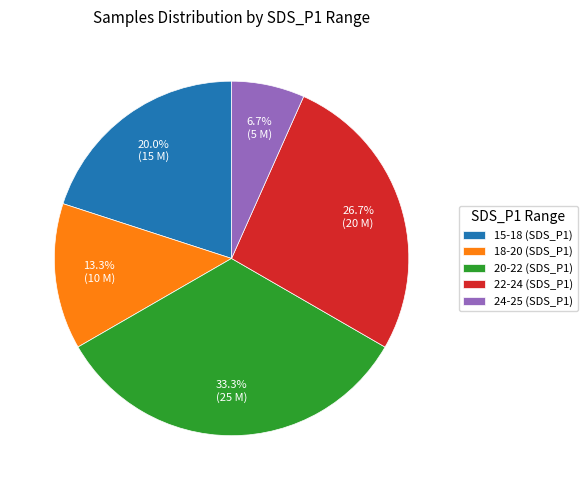

What is the ratio of the value at 15-18 (SDS_P1) to the value at 22-24 (SDS_P1)?

0.7